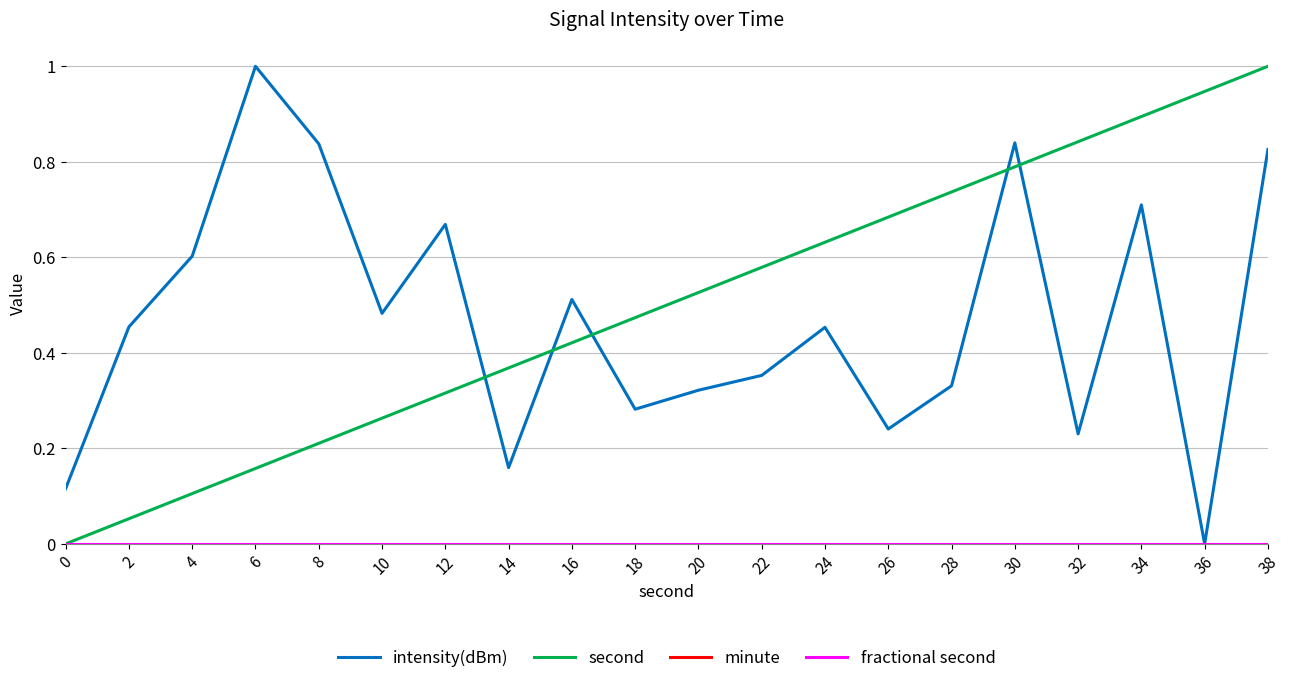

True or false: fractional second and minute intersect in this chart.

False